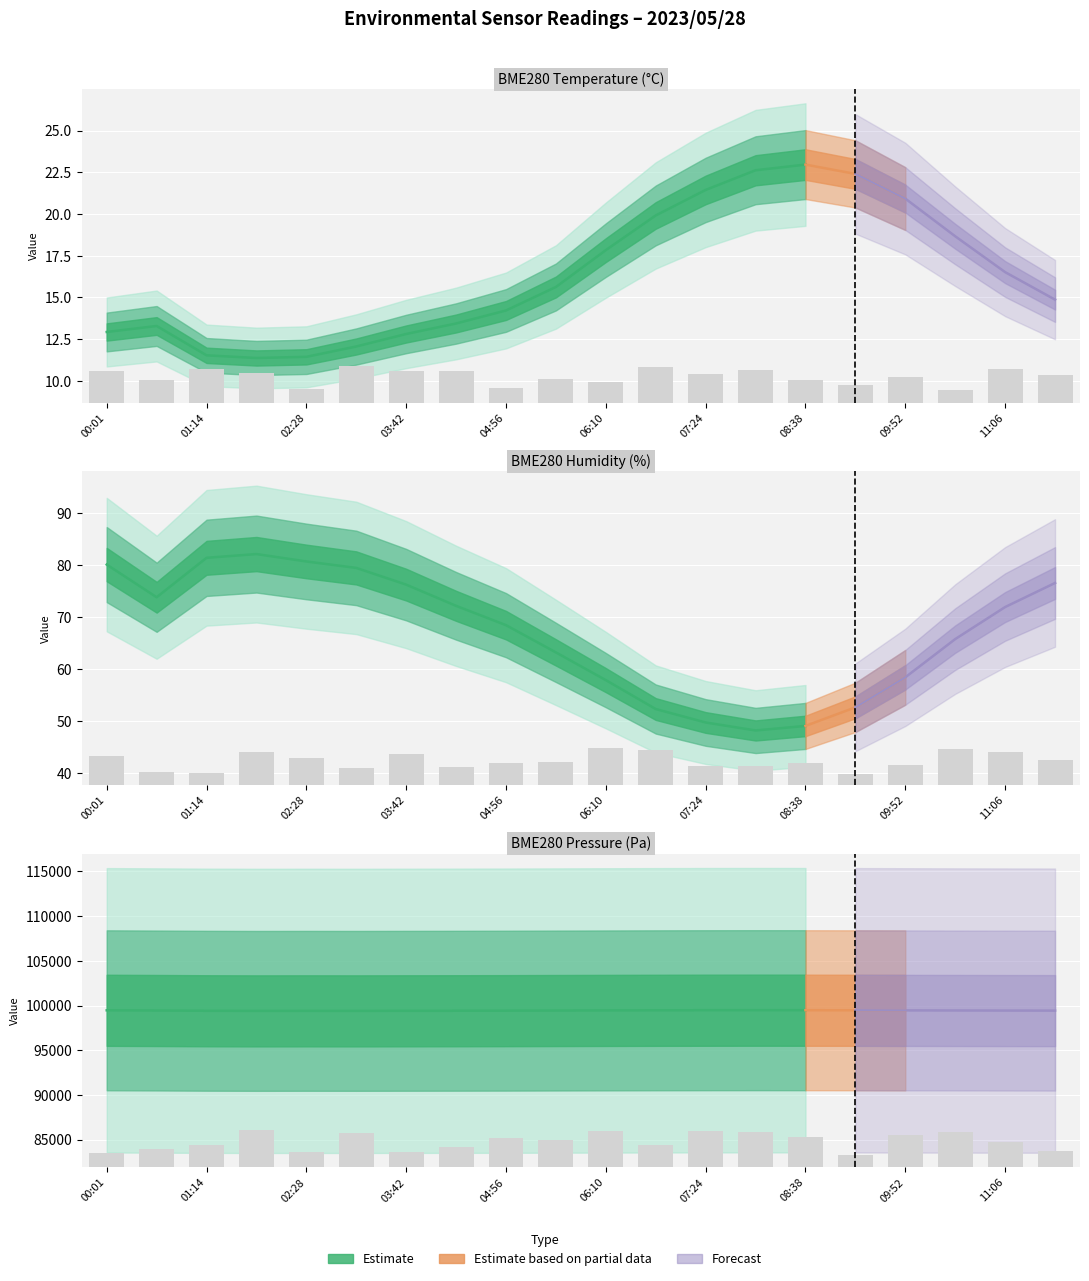

What is the label of the 17th bar from the left?

09:52